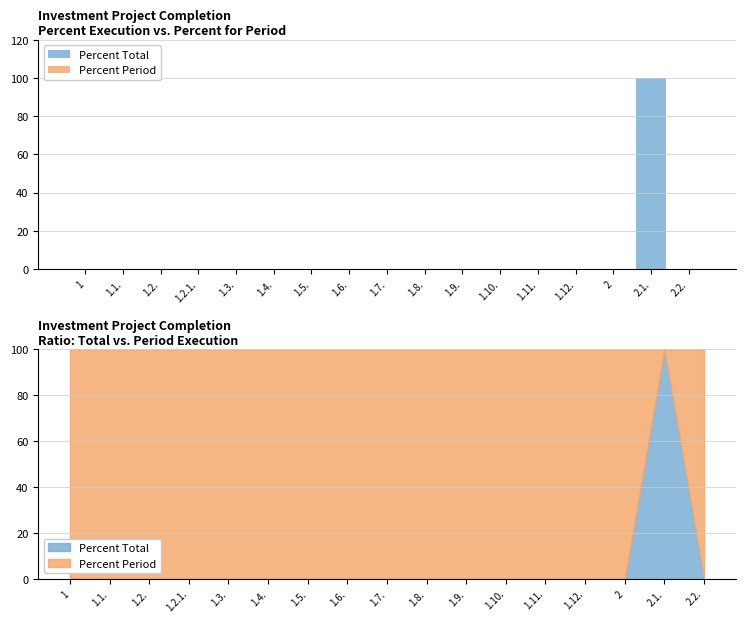

What are all the series names shown in the legend?

Percent Total, Percent Period